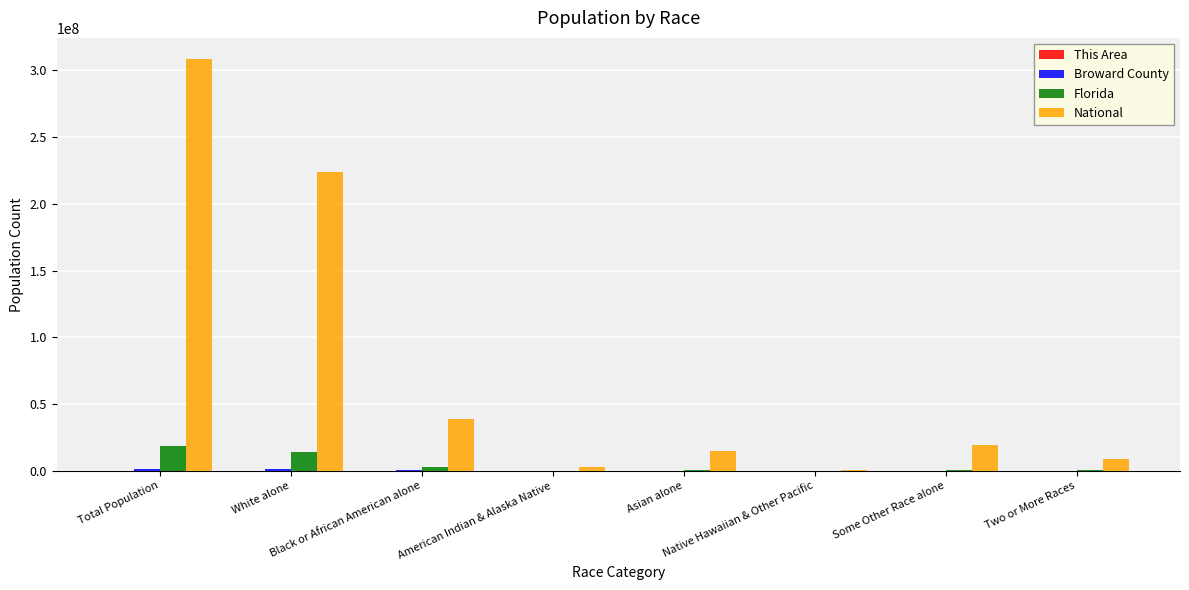

What is the maximum value shown in the chart?

308745538